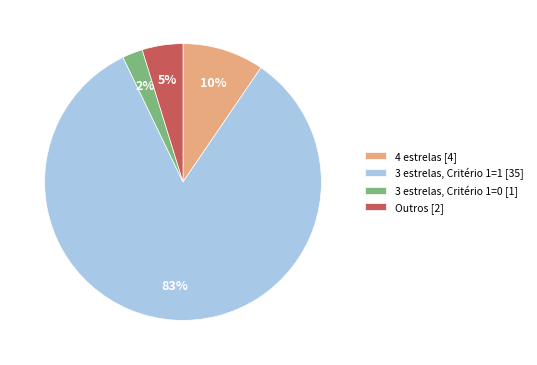

To the nearest percent, what portion does Outros [2] represent?

5%